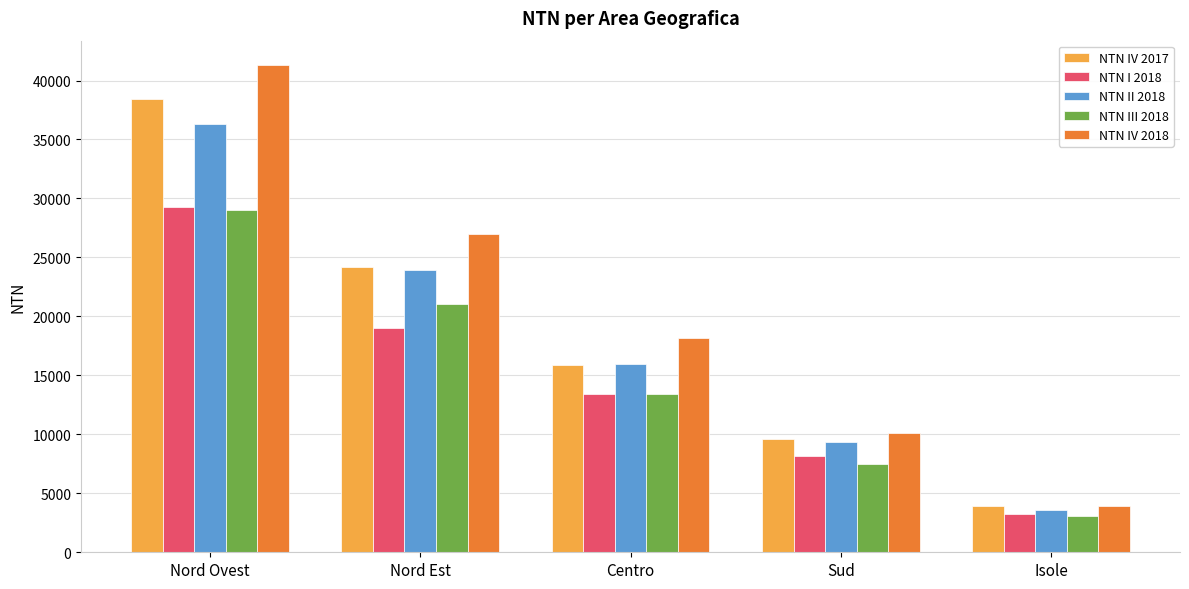

Does the chart contain any negative values?

No